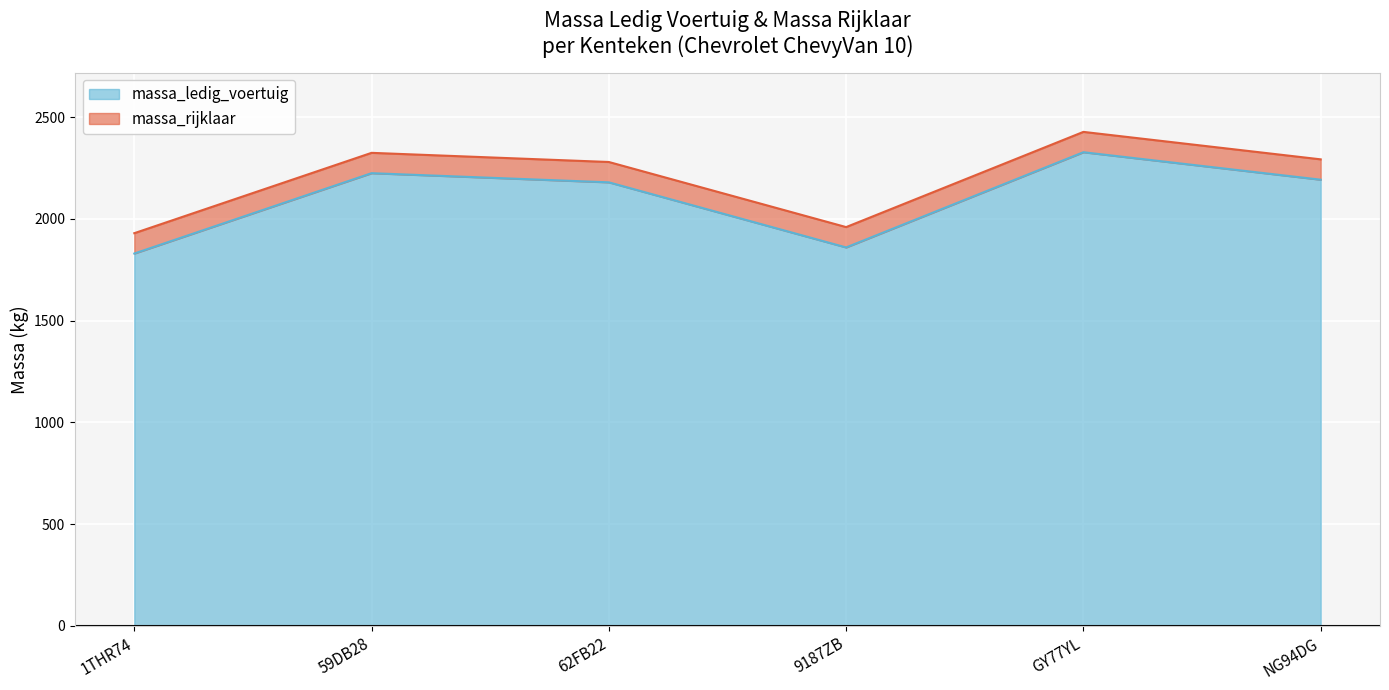

True or false: massa_rijklaar and massa_ledig_voertuig intersect in this chart.

False